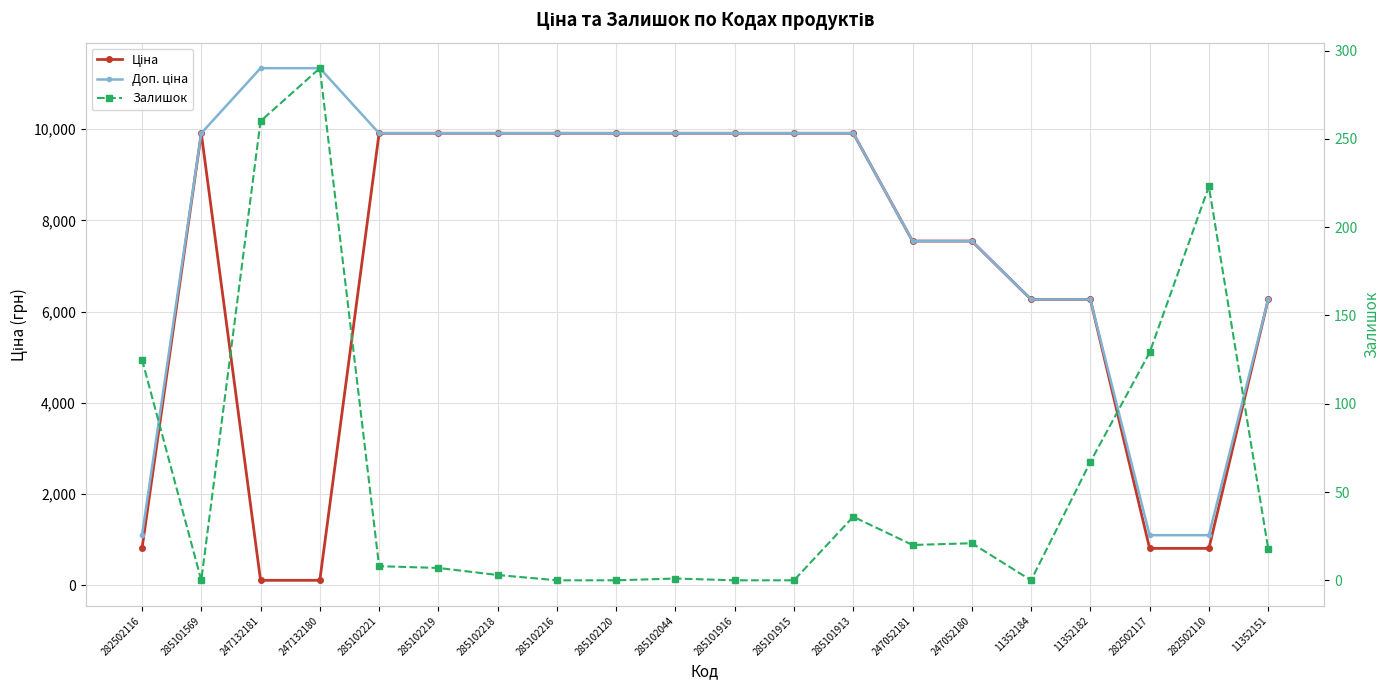

How many data points in Доп. ціна are above 9908?

12